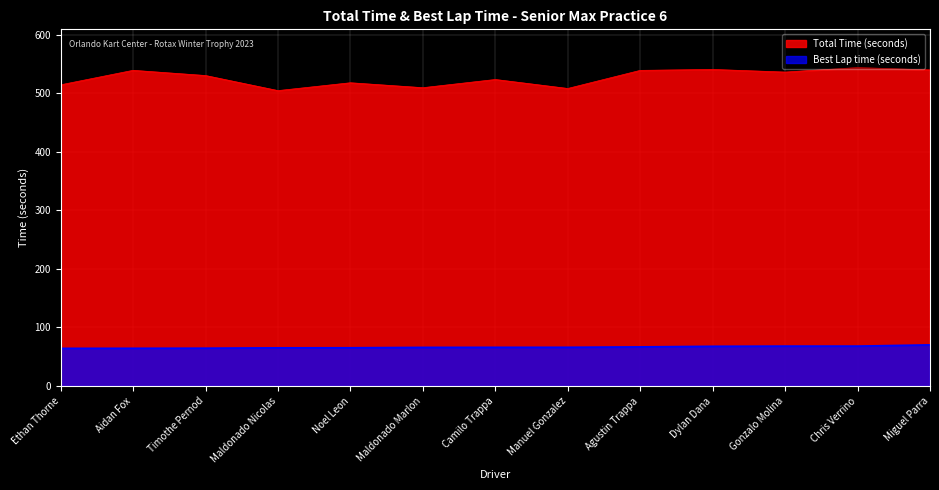

True or false: Total Time and Best Lap time intersect in this chart.

False